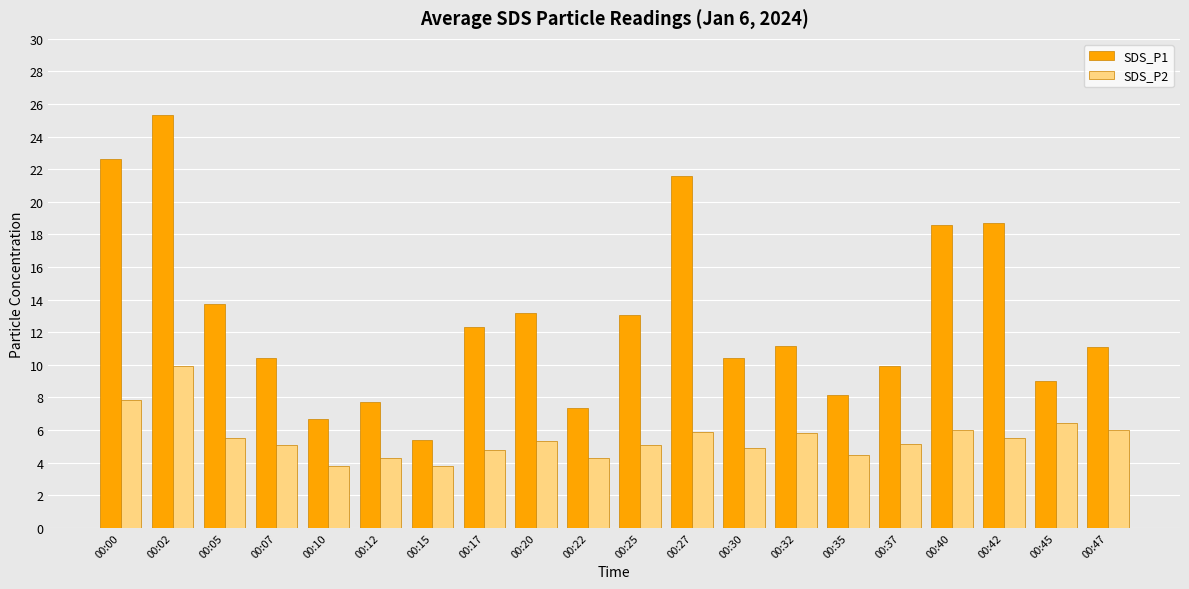

What are all the series names shown in the legend?

SDS_P1, SDS_P2